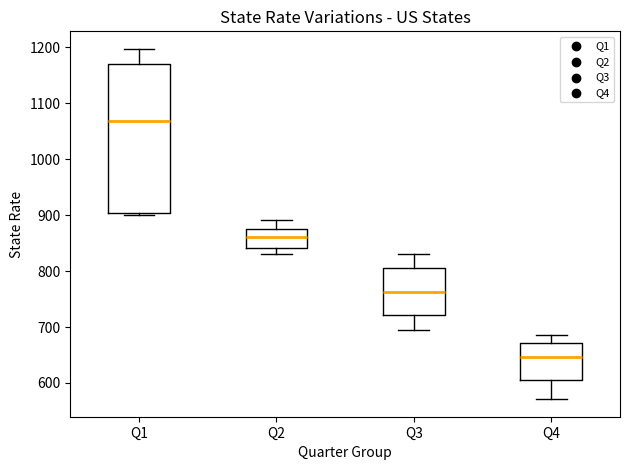

Which box has the highest median line?

Q1